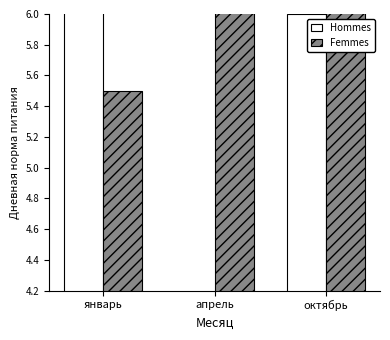

What is the spread (max minus min) of values at октябрь?

4.0